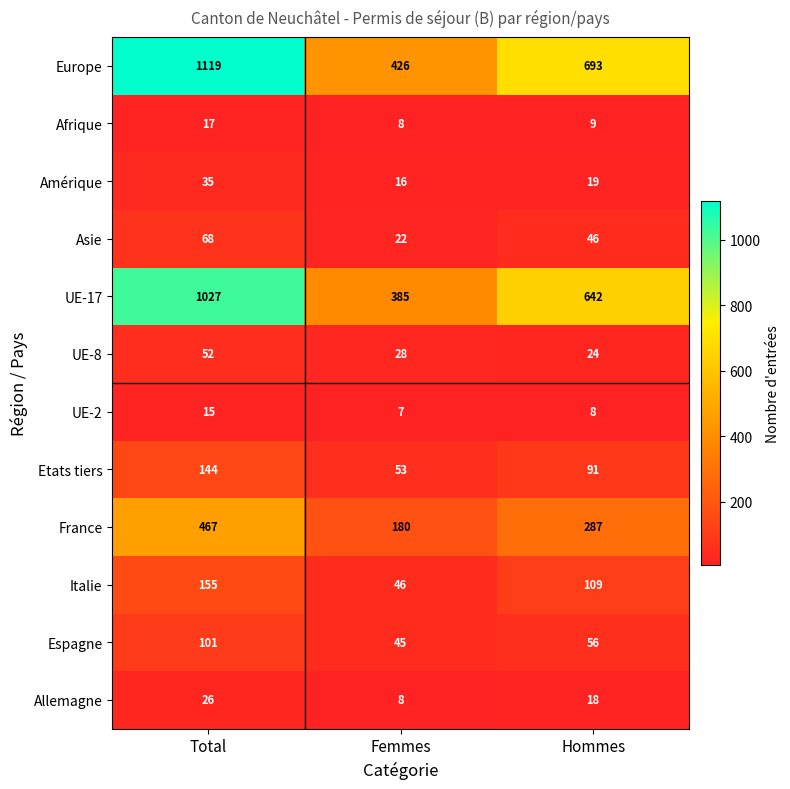

How many series are shown in this chart?

12